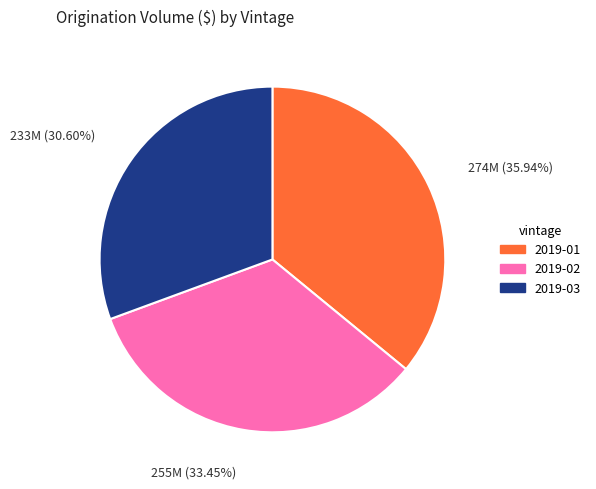

Is there a majority slice in this chart?

No